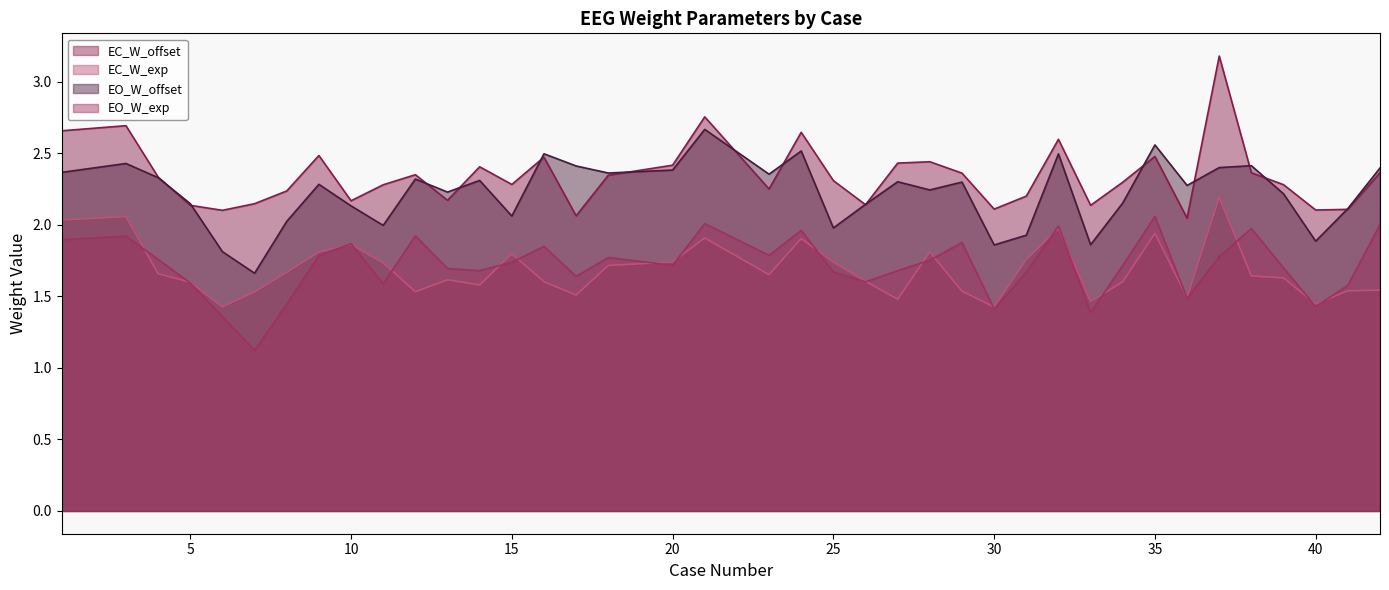

How many lines are shown in the chart?

4